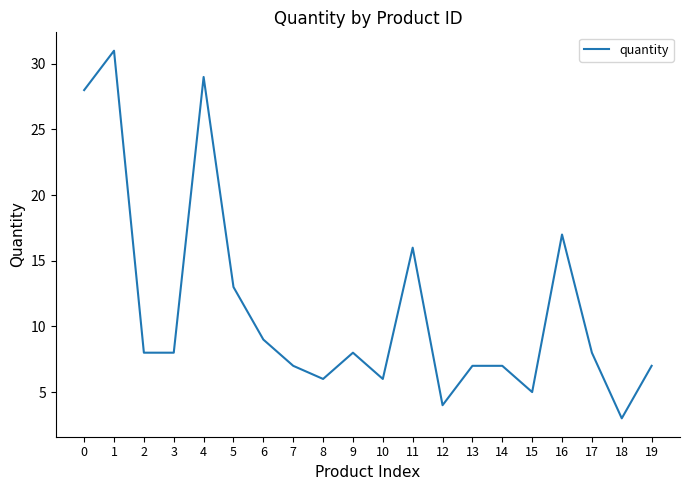

Which label corresponds to the smallest value in the chart?

18